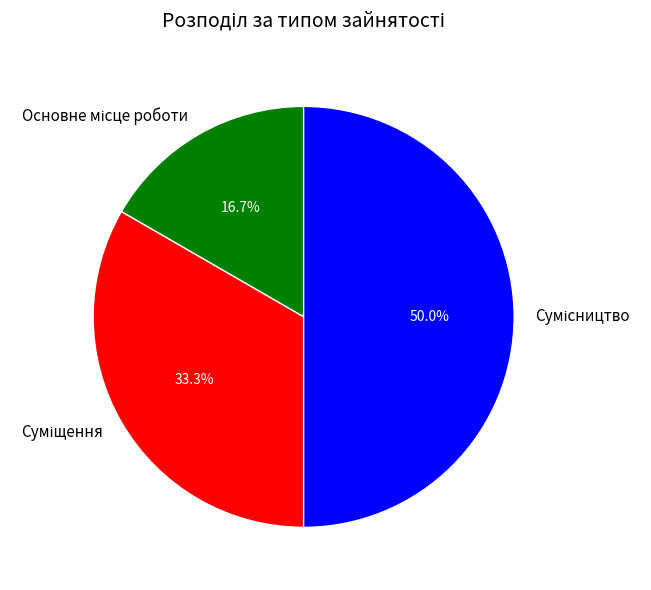

Does any single category account for the majority?

No